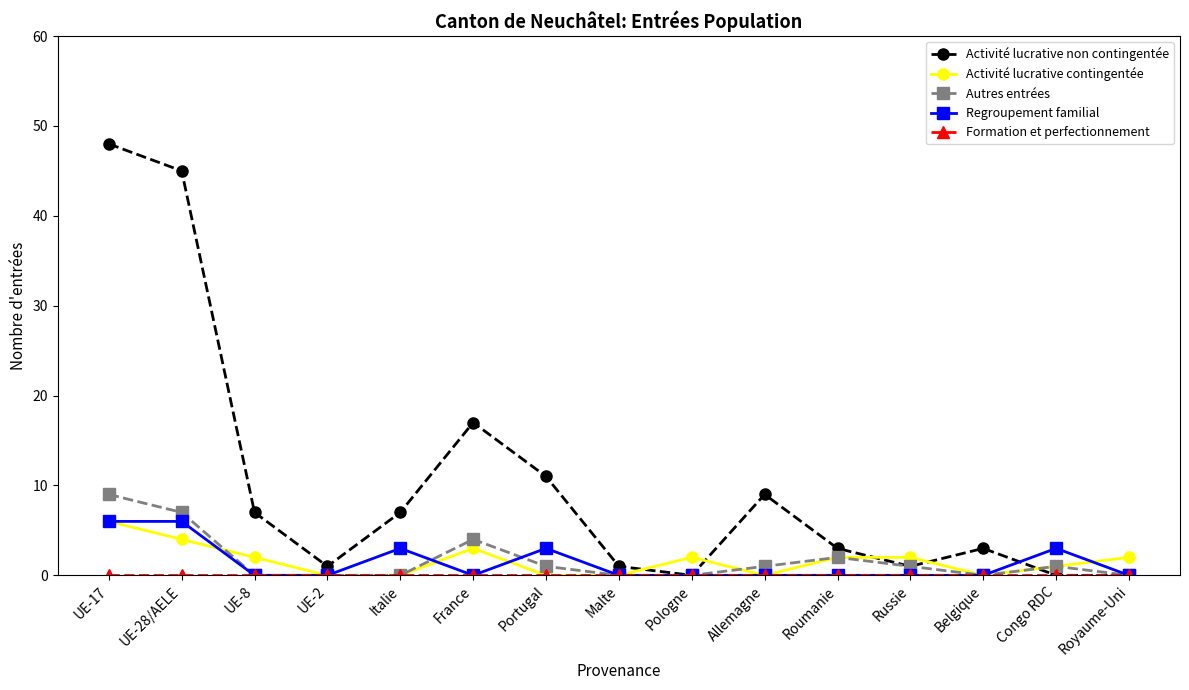

The Activité lucrative non contingentée series shows 3 at Roumanie. True or false?

True